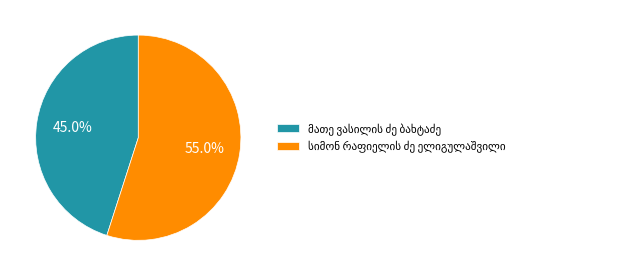

Count the number of slices in the pie.

2